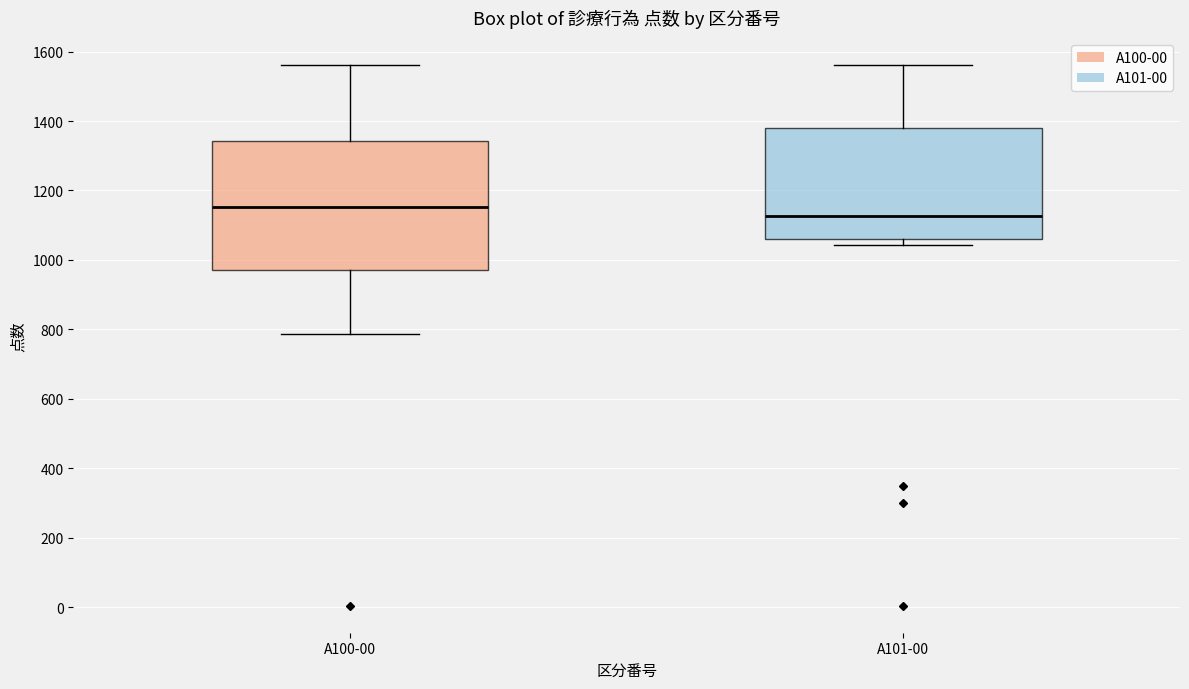

Which box is the tallest, from its lower edge to its upper edge?

A100-00